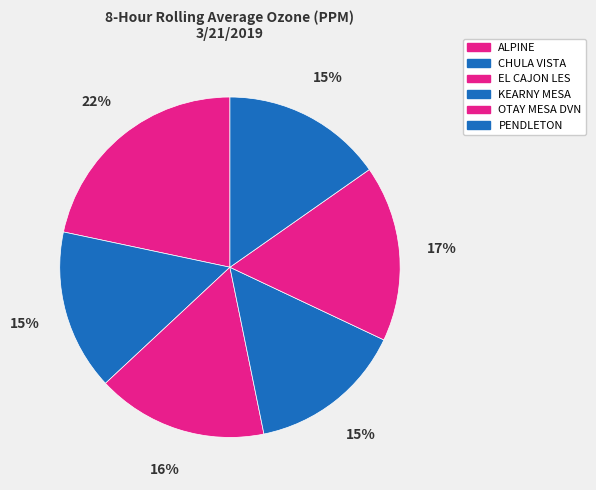

To the nearest percent, what is the combined percentage of OTAY MESA DVN and KEARNY MESA?

32%